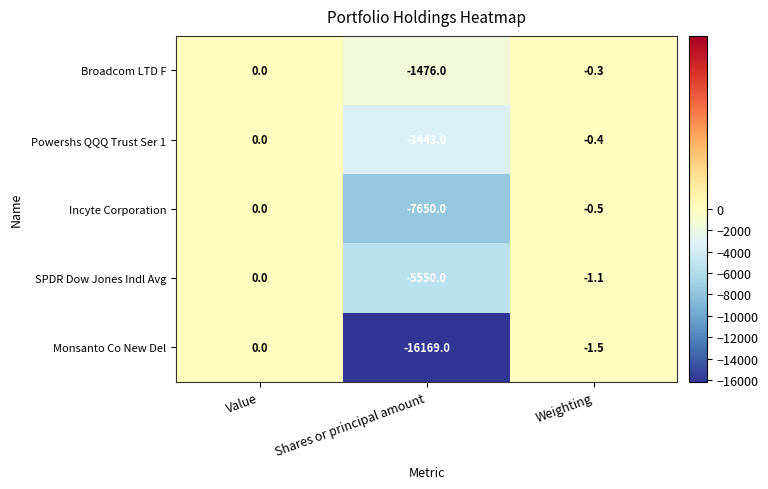

Is it true that Broadcom LTD F equals -0.1 at Weighting?

False